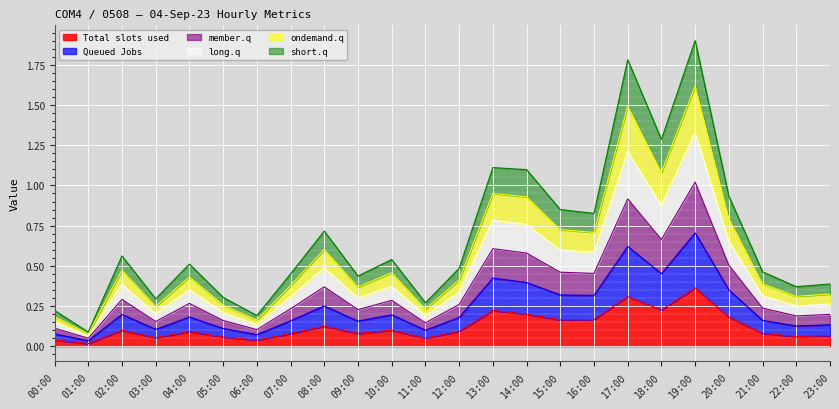

How many lines are shown in the chart?

6